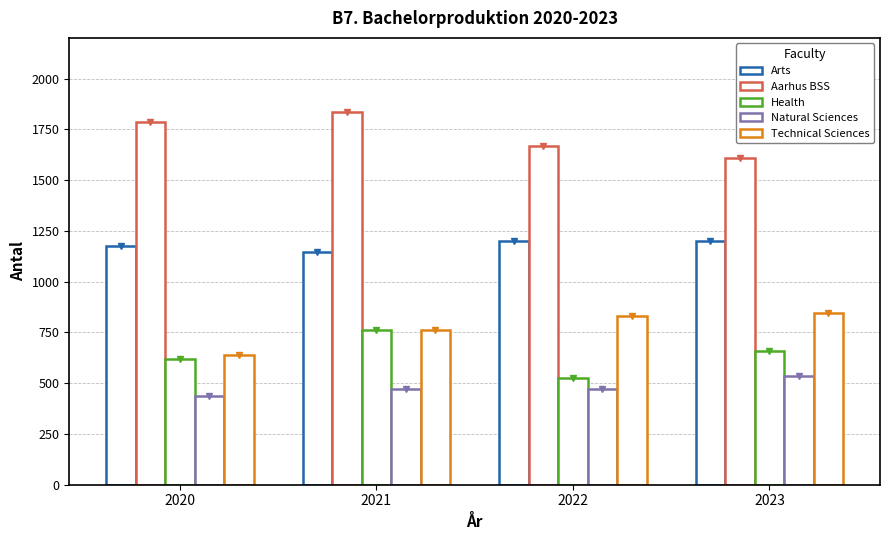

How many values in the Arts series are below 1202?

2